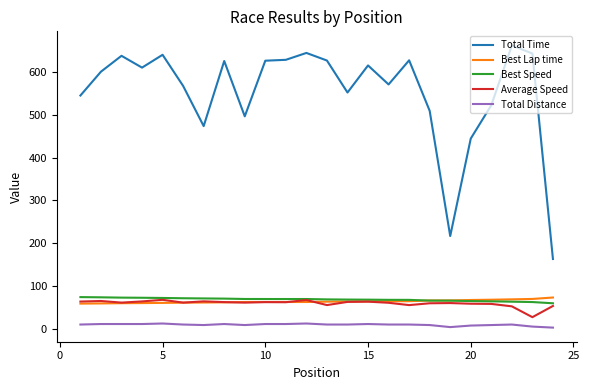

True or false: Total Distance and Average Speed cross at least once.

False